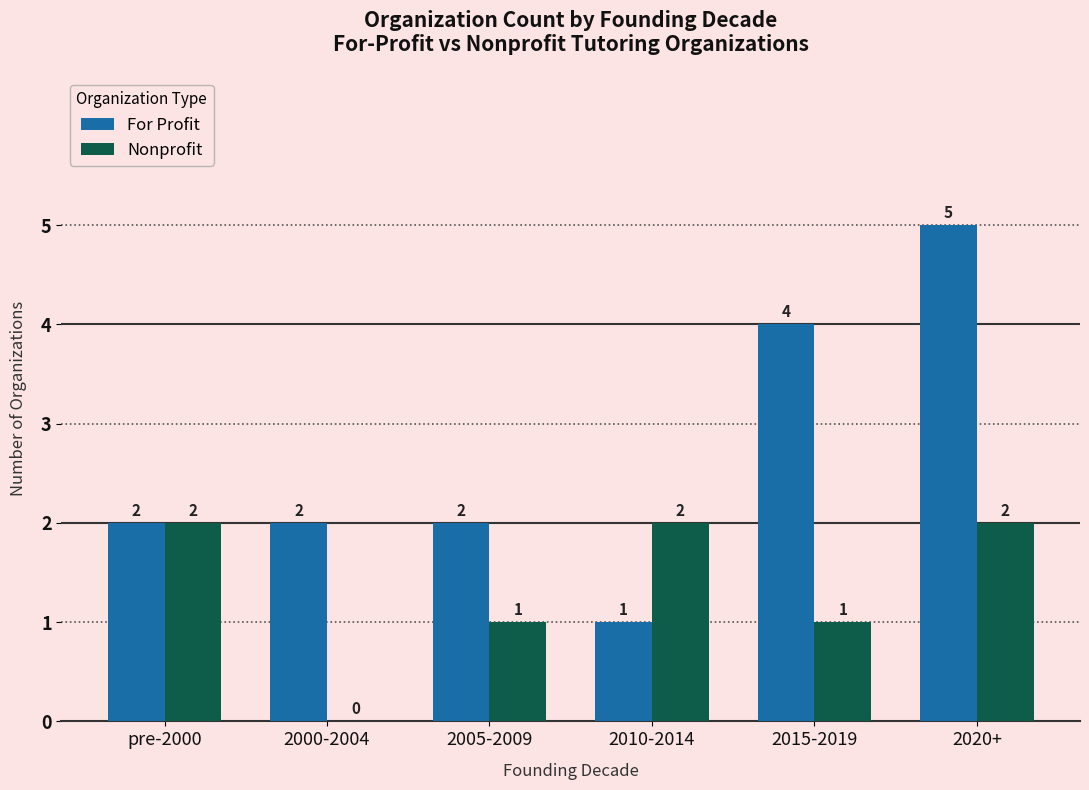

What value does the For Profit series have at 2020+?

5